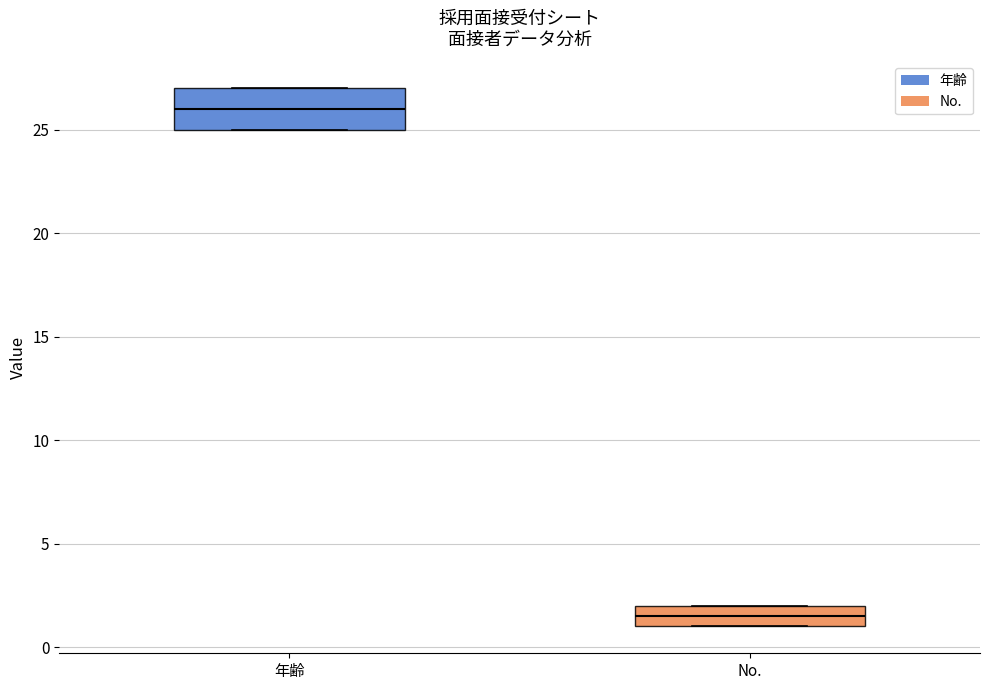

Reading left to right, transcribe this box plot: for each box, give where its median line is, the range the box spans, and where its two whiskers end, as read against the y-axis. The values are not printed on the chart, so give them approximately, as read against the axis.

年齢: median 26.0, box 25.0 to 27.0, whiskers 25.0 to 27.0
No.: median 1.5, box 1.0 to 2.0, whiskers 1.0 to 2.0